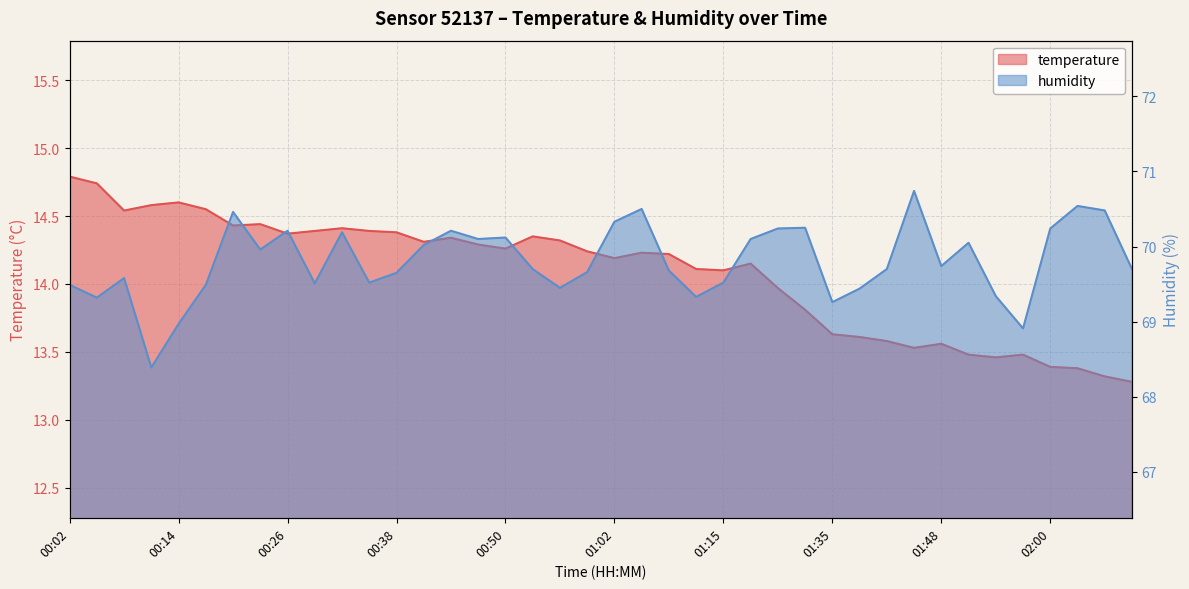

The temperature series shows 3.5 at 00:26. True or false?

False